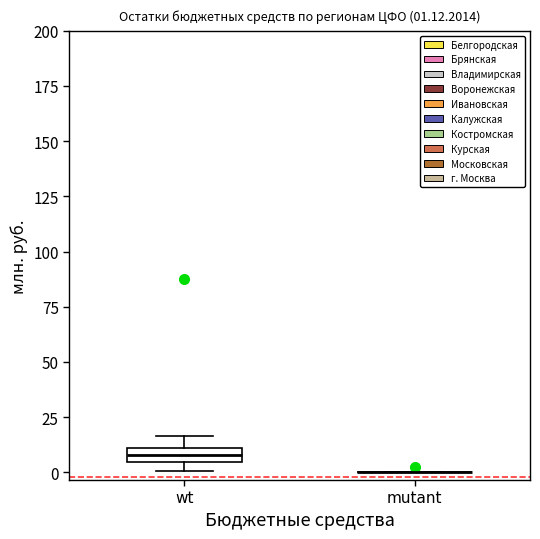

Which box is the tallest, from its lower edge to its upper edge?

wt